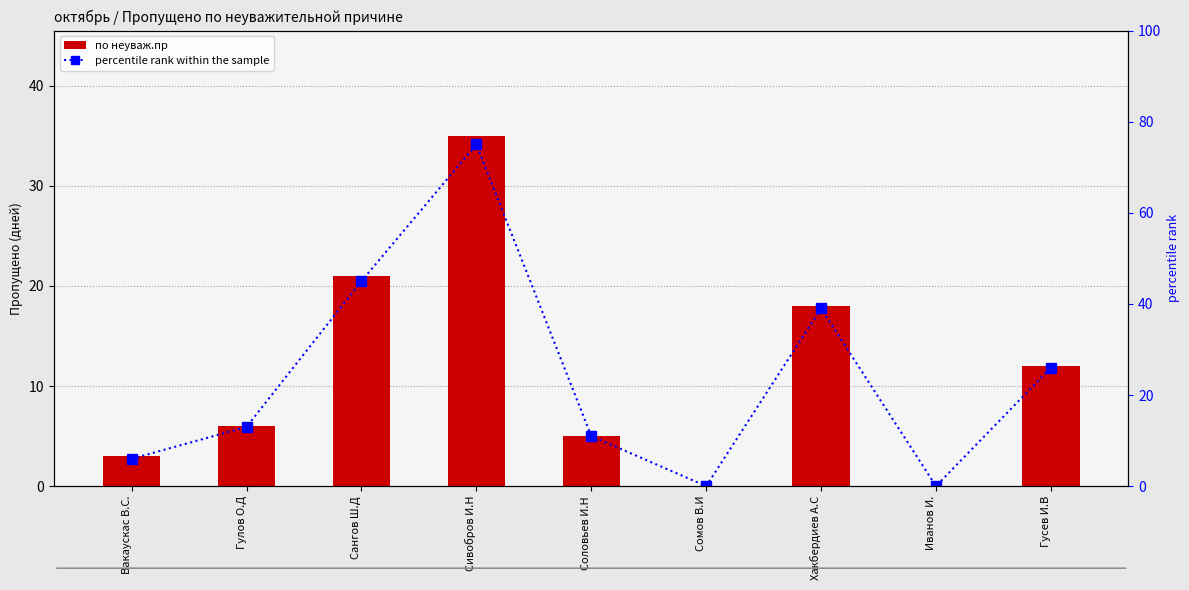

What is the greatest value displayed?

75